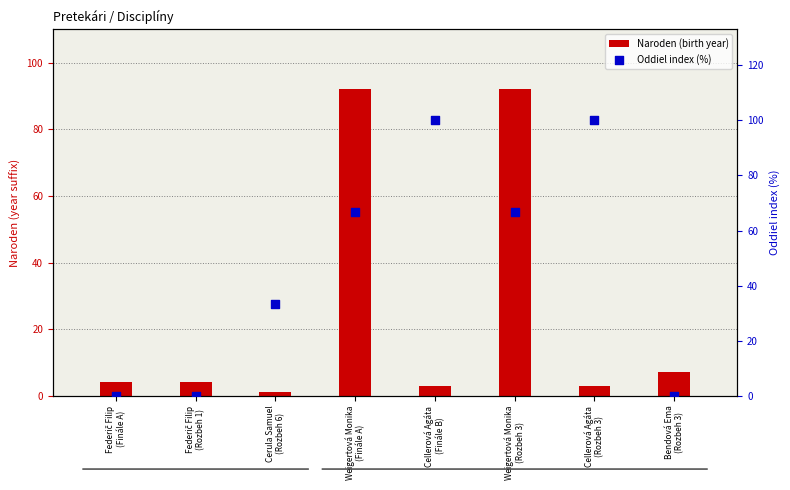

At which category is the sum across all series the highest?

Weigertová Monika
(Finále A)